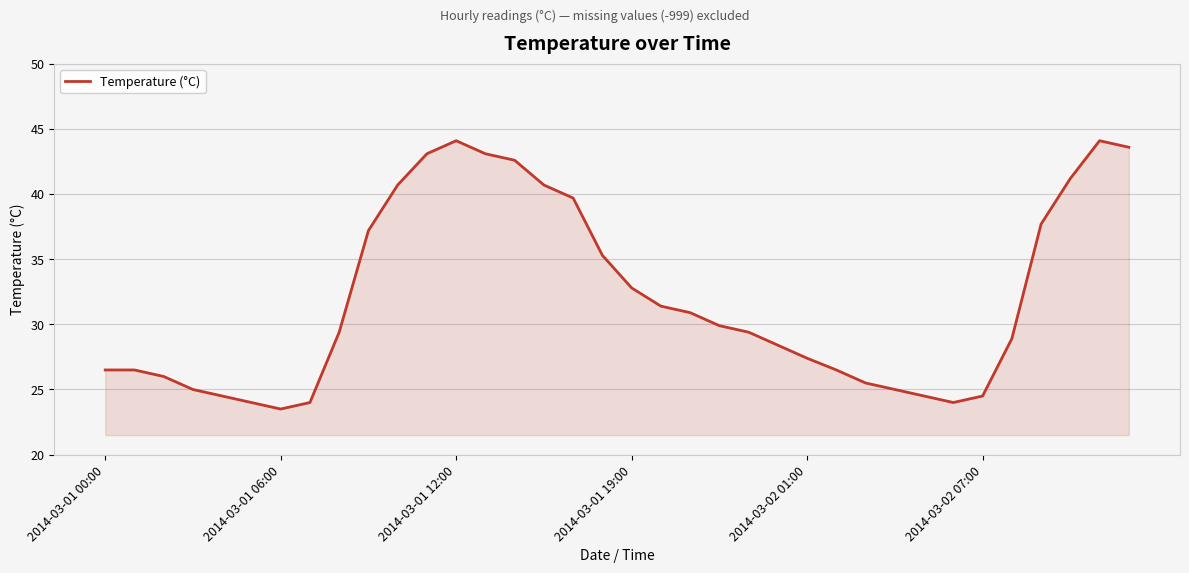

What is the difference between the maximum and minimum values?

20.6